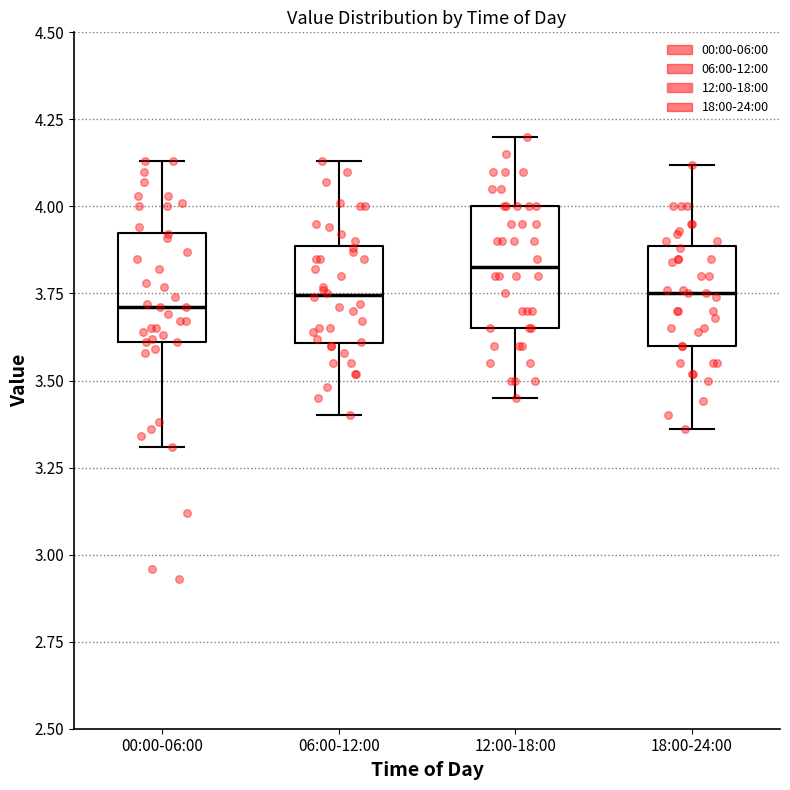

Where does the median line of the box for 12:00-18:00 sit on the y-axis? The values are not printed on the chart, so give them approximately, as read against the axis.

3.85